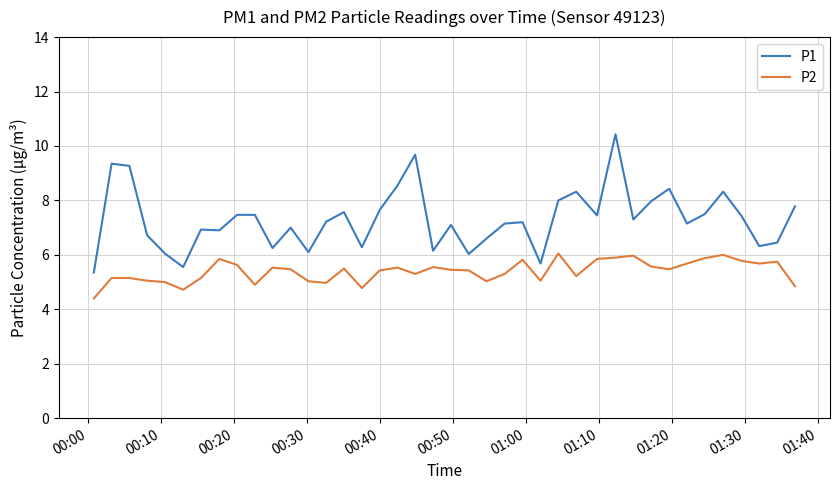

True or false: P2 and P1 intersect in this chart.

False